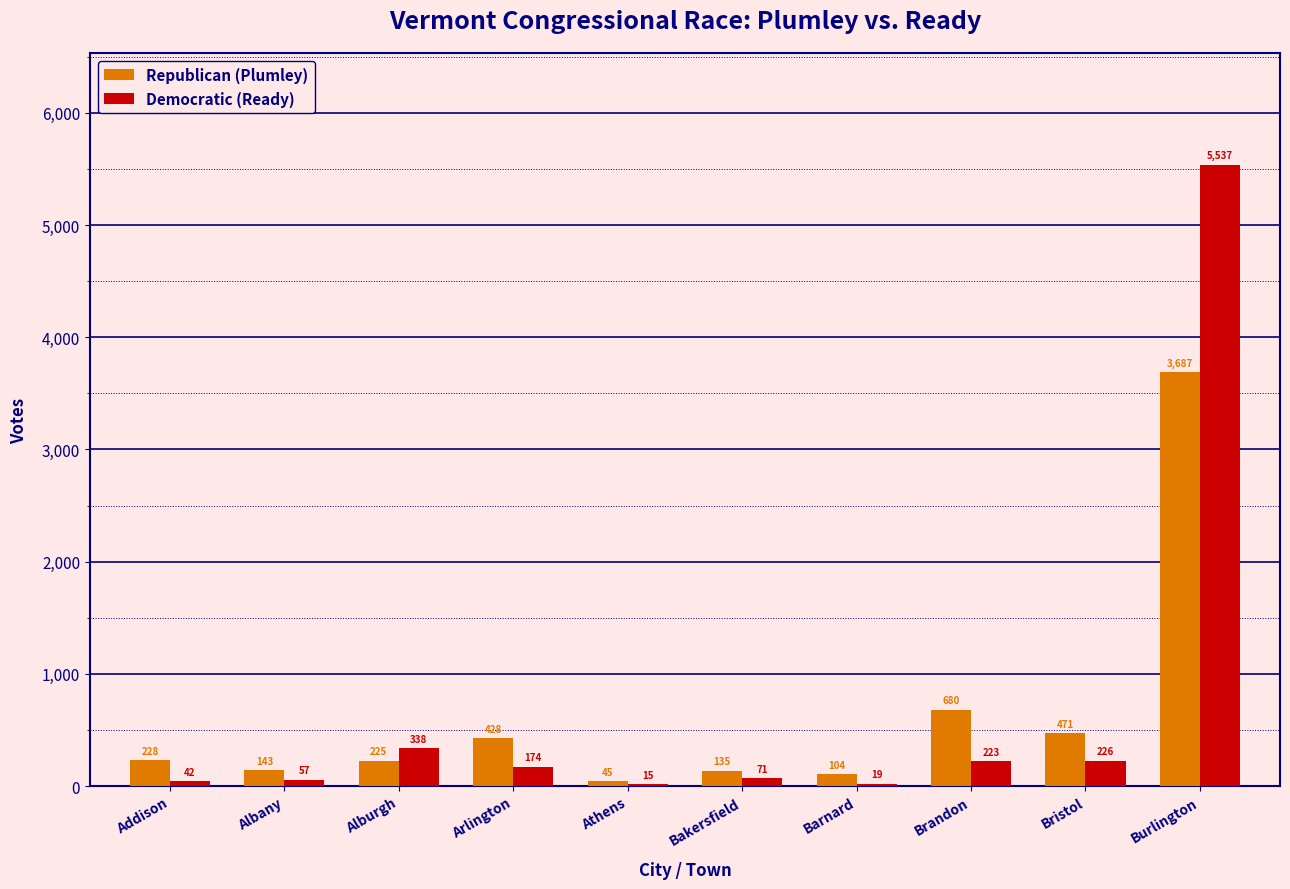

Is the value of Democratic (Ready) at Albany greater than the value of Republican (Plumley) at Arlington?

No